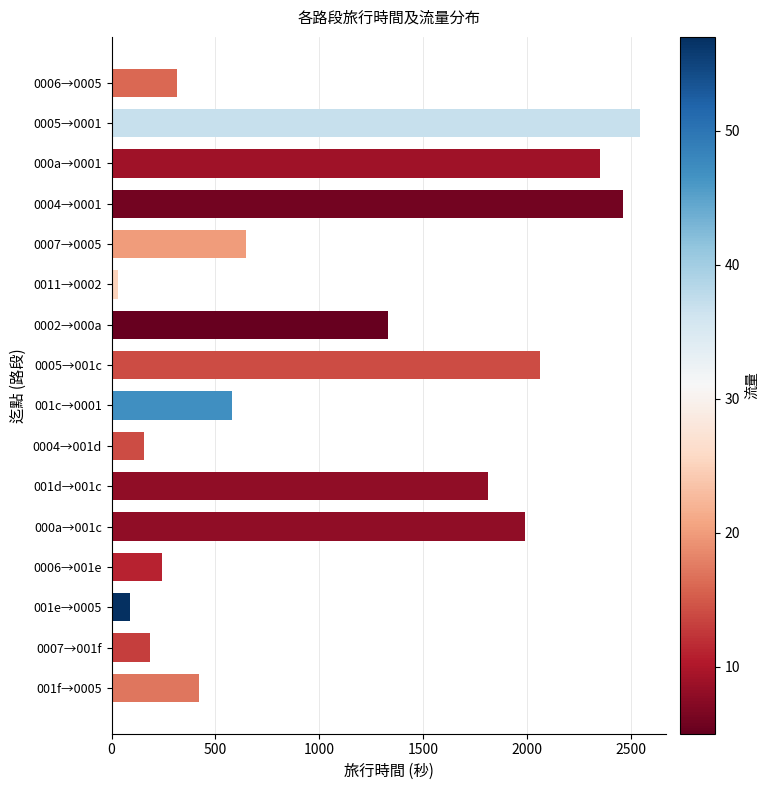

At which category does the chart reach its peak across all series?

0005→0001